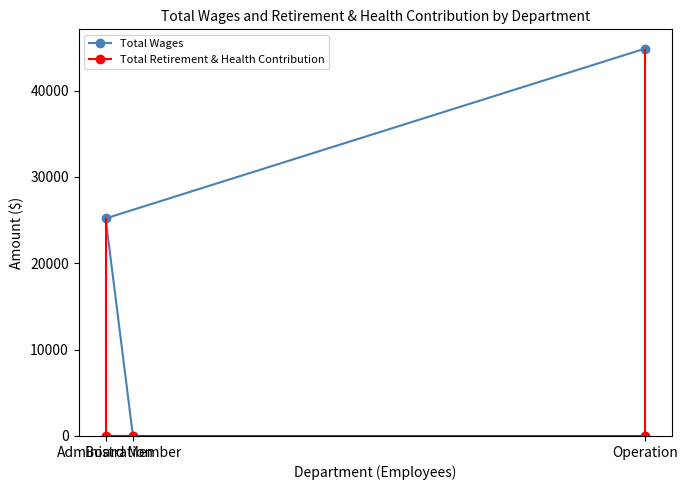

List the series in order of their peak value, highest first.

Total Wages, Total Retirement & Health Contribution